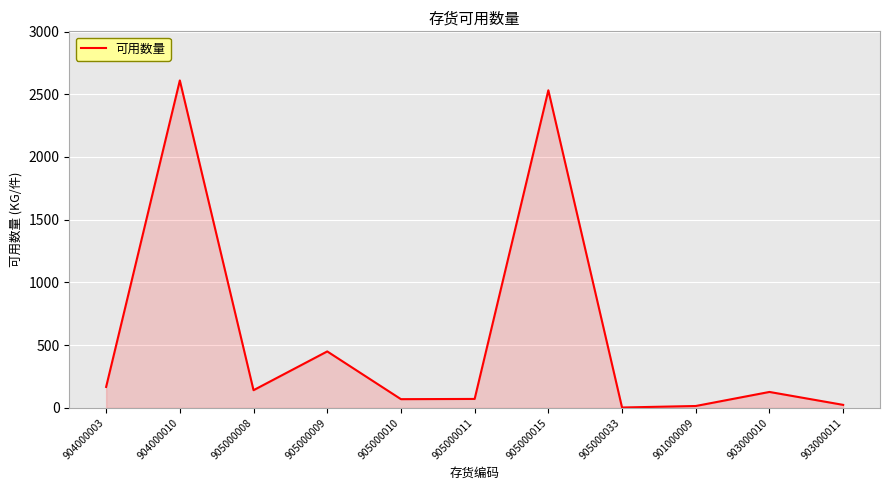

What is the ratio of the value at 905000015 to the value at 905000010?

36.4